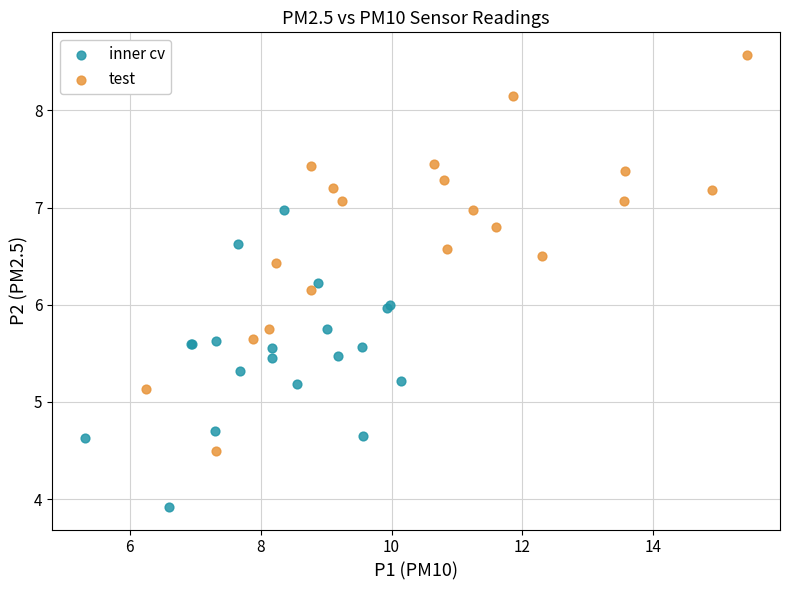

Which series reaches the minimum Y coordinate?

inner cv